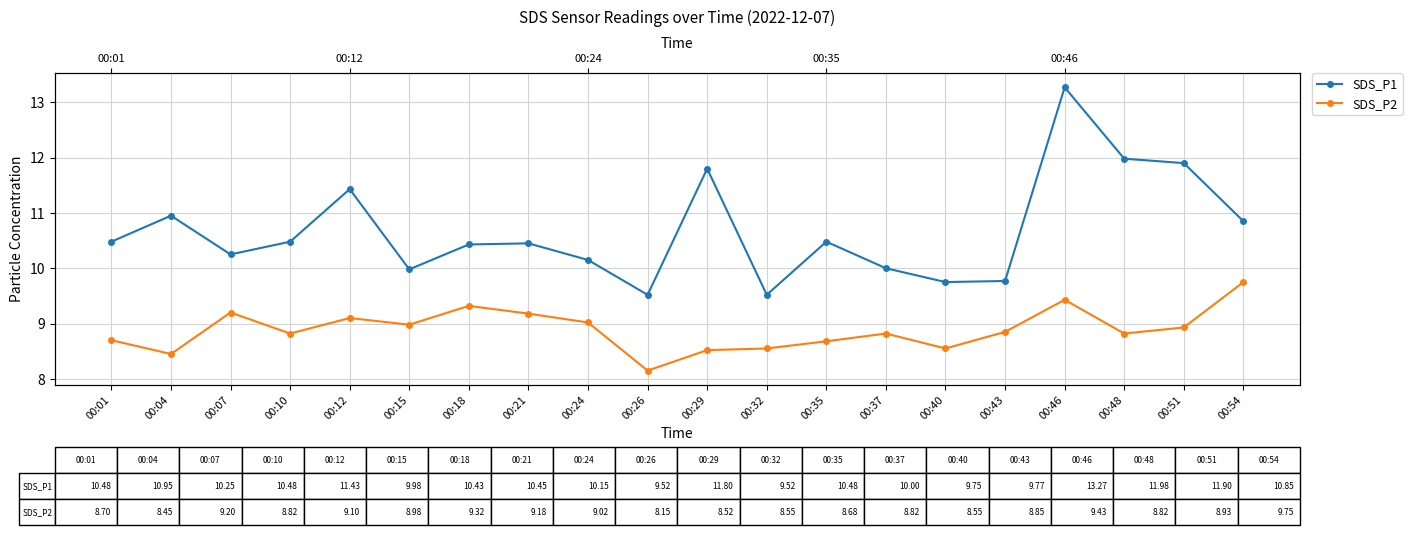

Which category has the highest value in the SDS_P2 series?

00:54